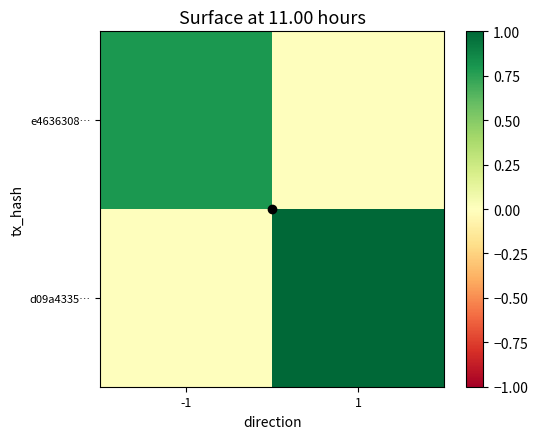

What is the difference between the highest and lowest values at 1?

1.0